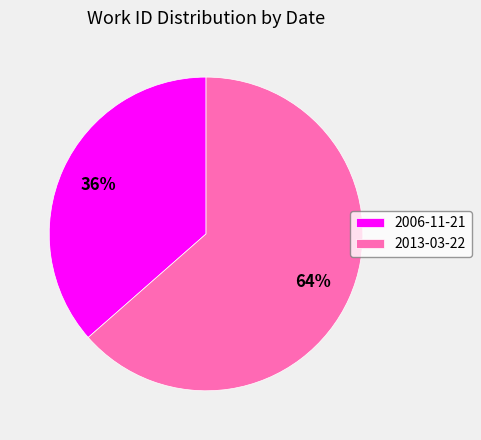

Rank the categories by value from lowest to highest.

2006-11-21, 2013-03-22